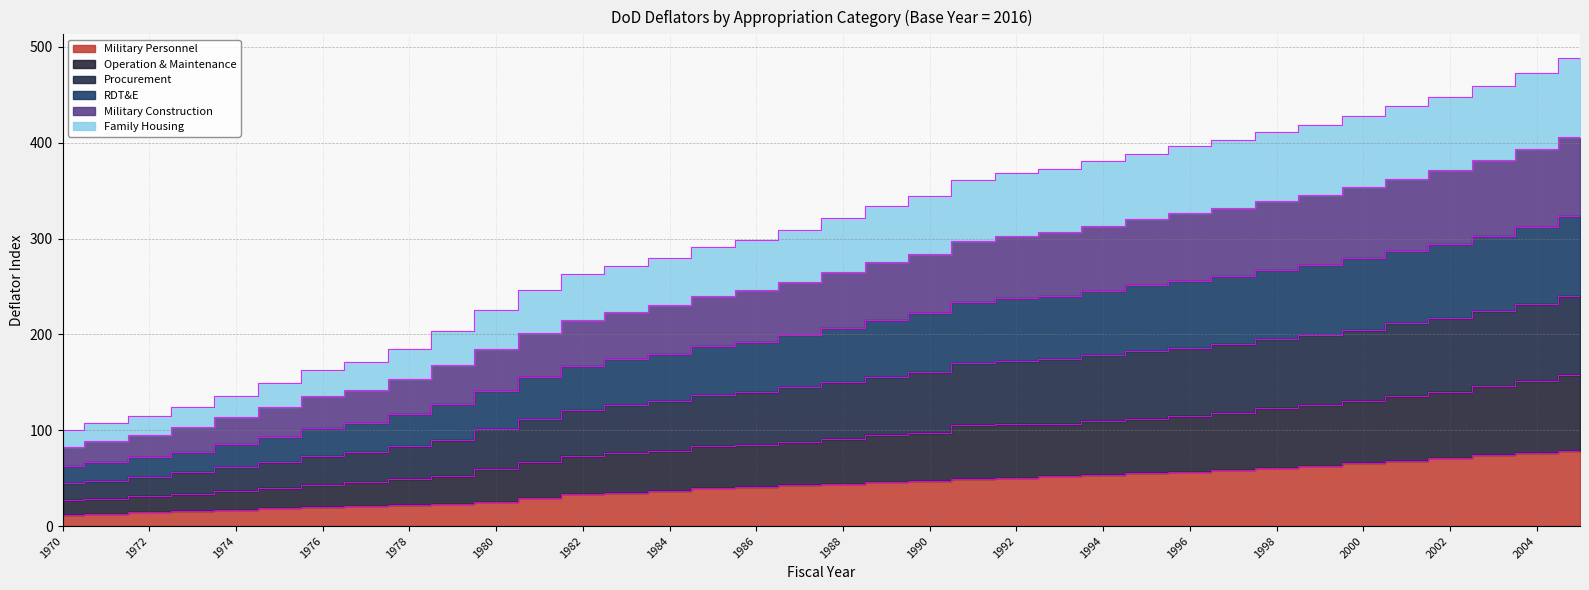

The Military Personnel series shows 55.1 at 1995. True or false?

True